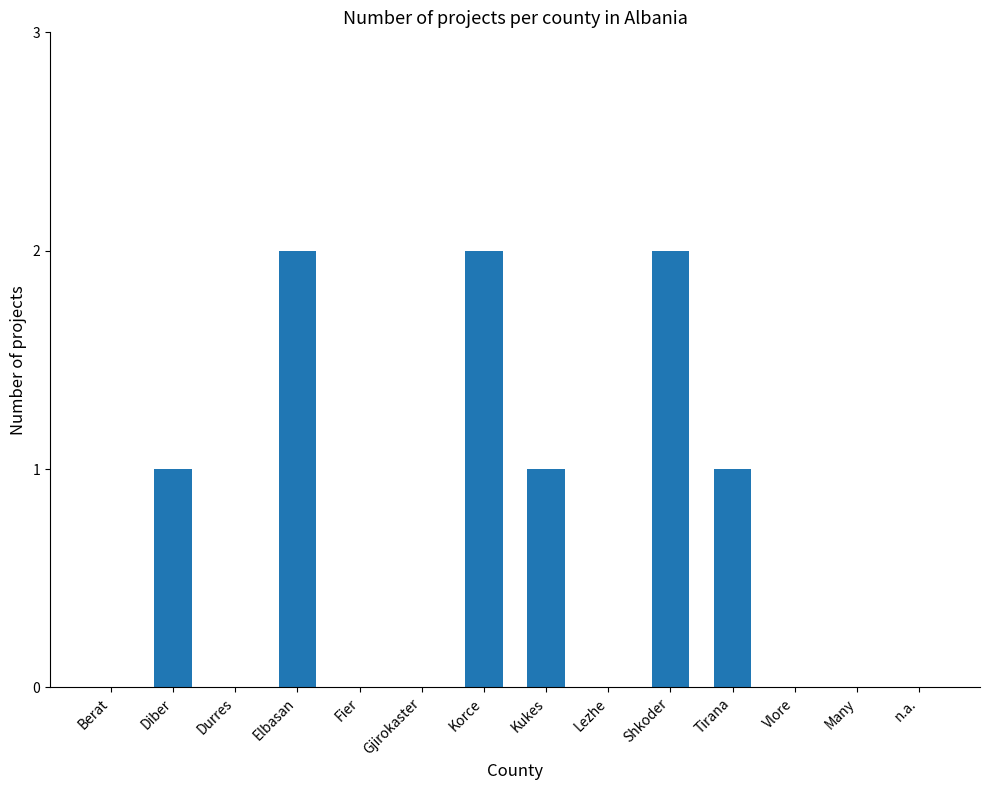

What is the sum of the values at Tirana and Shkoder?

3